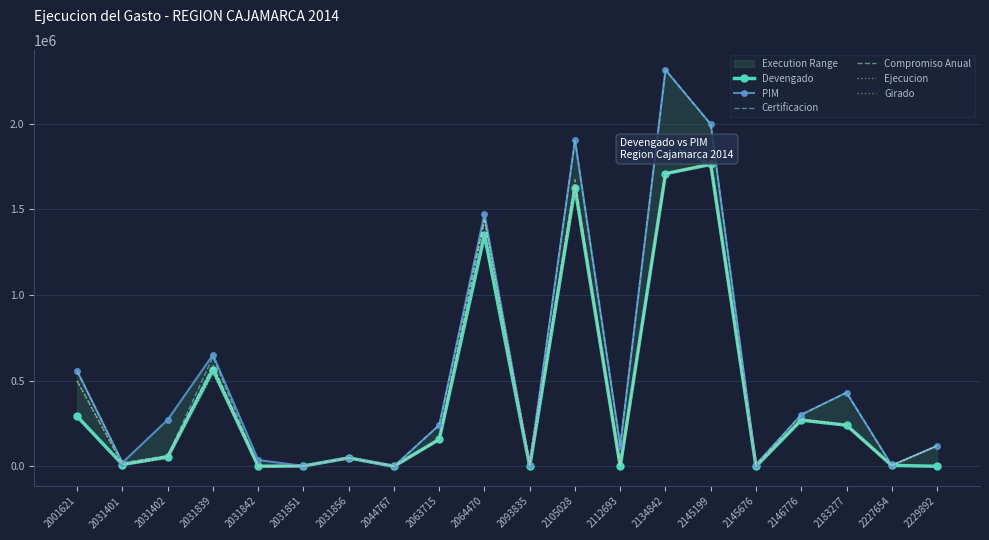

Which label corresponds to the smallest value in the chart?

2031842